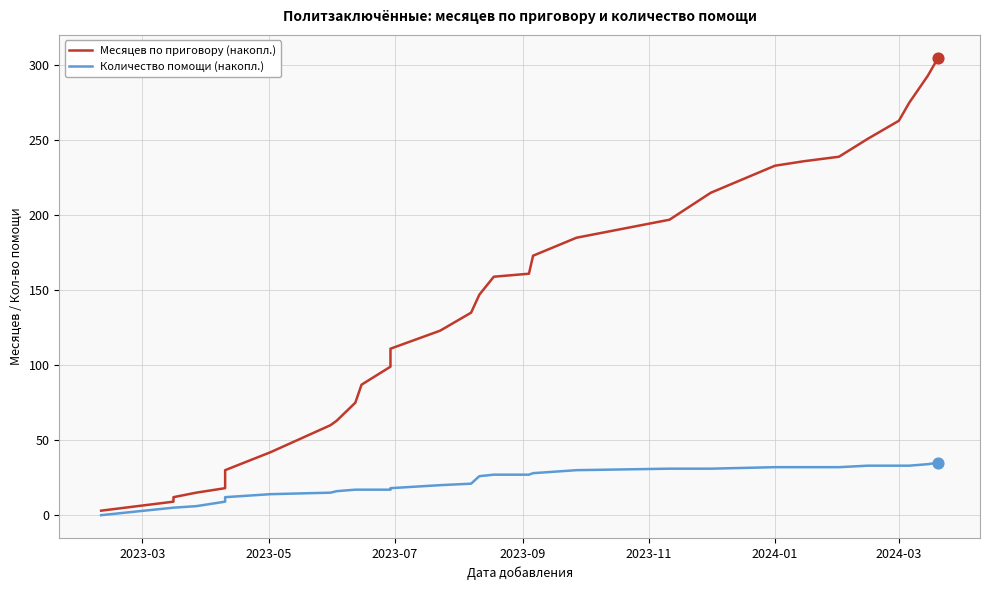

Which series has the largest Y range (max minus min)?

Месяцев по приговору (накопл.)